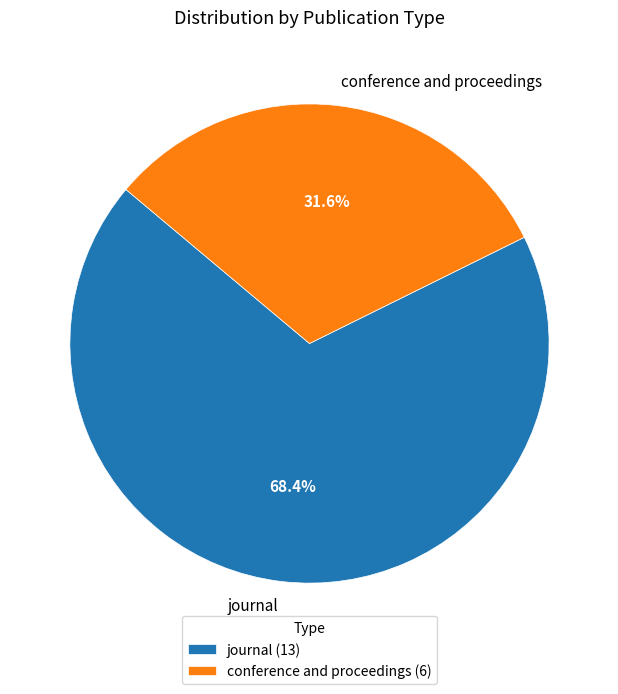

To the nearest percent, what percentage of the pie is conference and proceedings?

32%